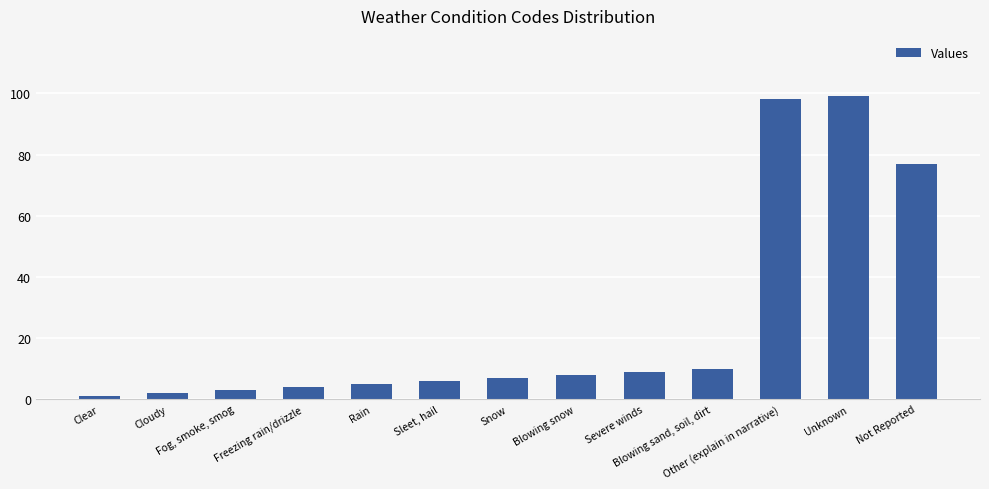

Reading left to right, list all the values displayed in this chart.

Clear=1	Cloudy=2	Fog, smoke, smog=3	Freezing rain/drizzle=4	Rain=5	Sleet, hail=6	Snow=7	Blowing snow=8	Severe winds=9	Blowing sand, soil, dirt=10	Other (explain in narrative)=98	Unknown=99	Not Reported=77